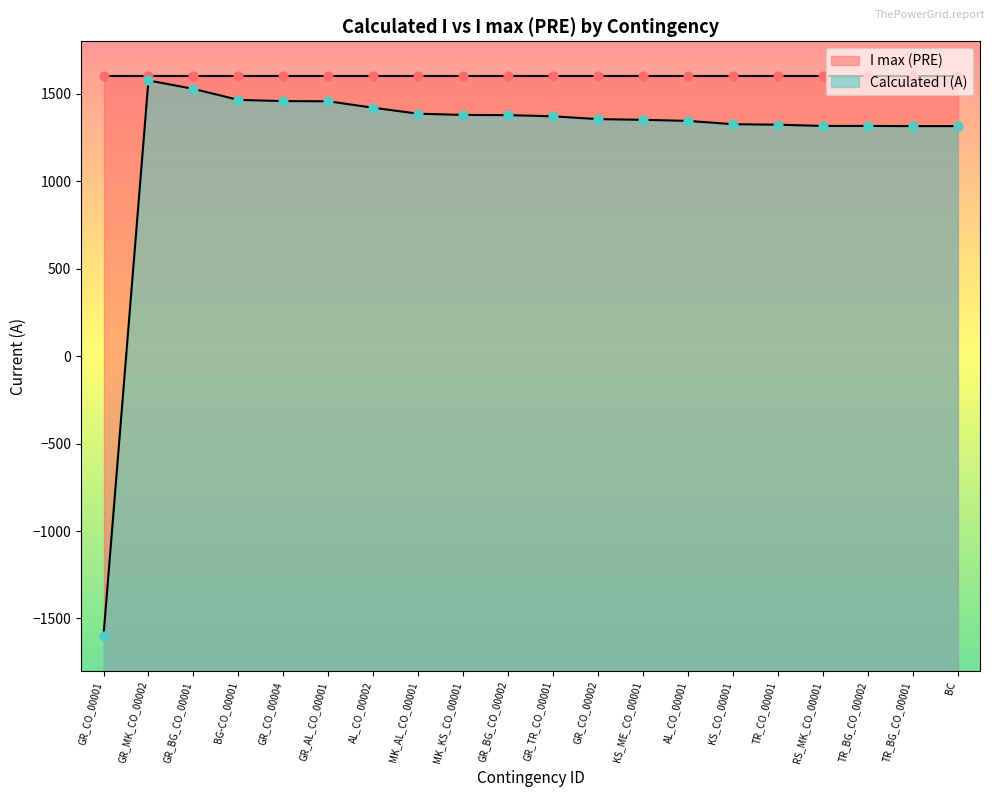

What is the change in value from MK_KS_CO_00001 to TR_BG_CO_00001?

-64